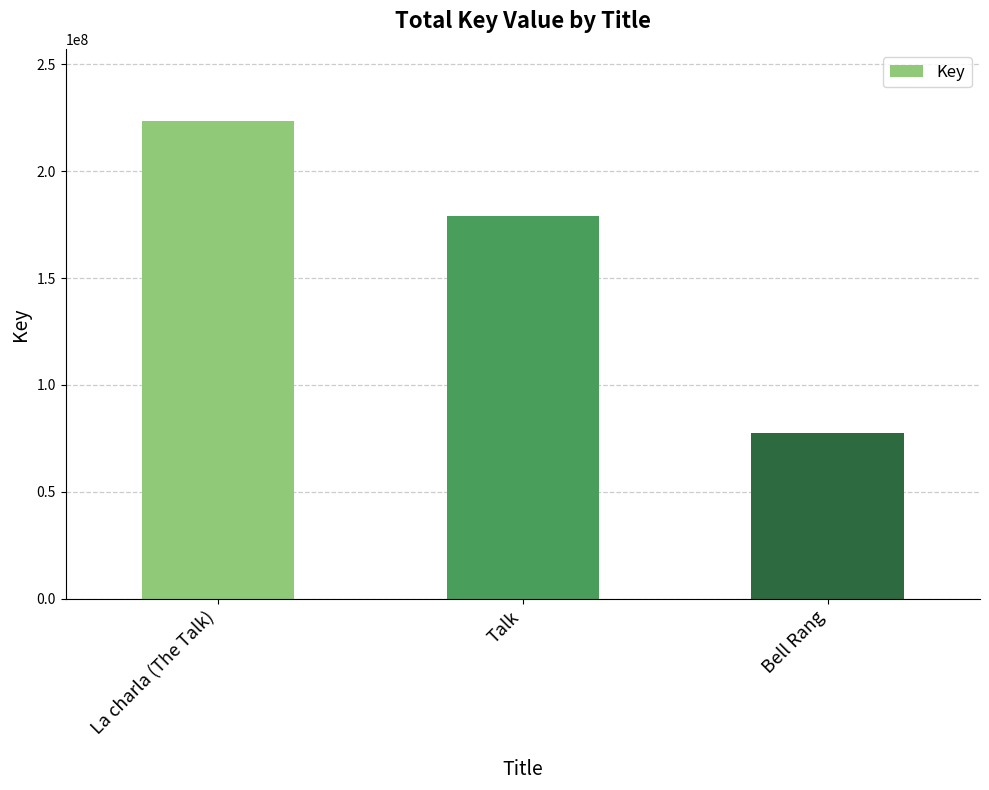

What is the difference between the values at La charla (The Talk) and Talk?

44484700